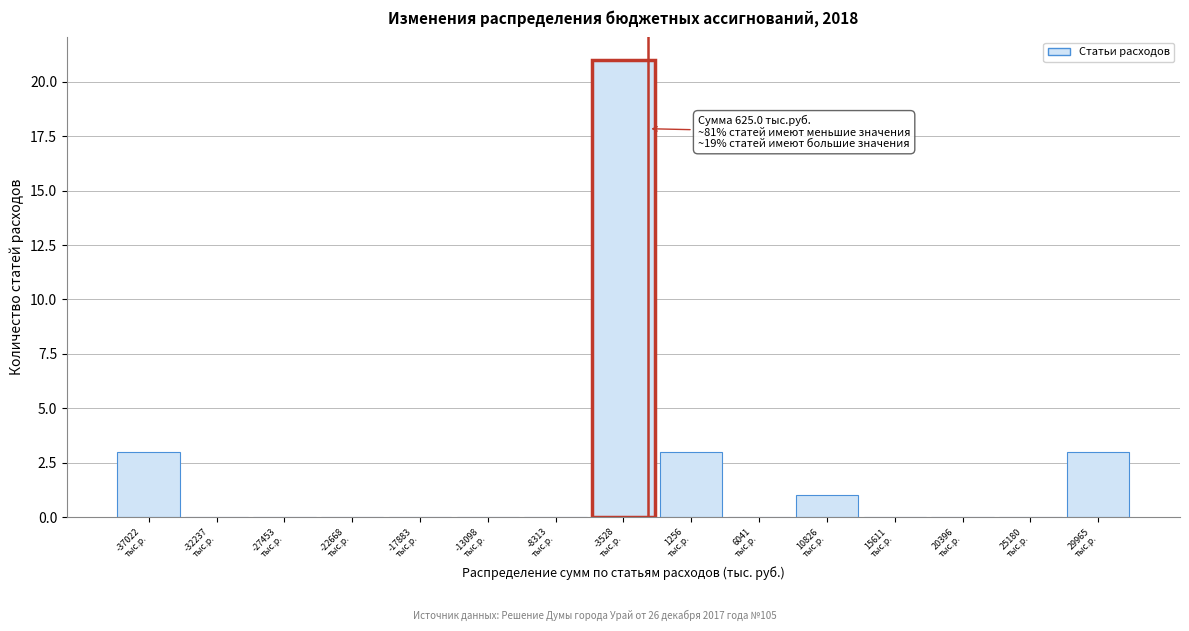

What is the maximum value shown in the chart?

21